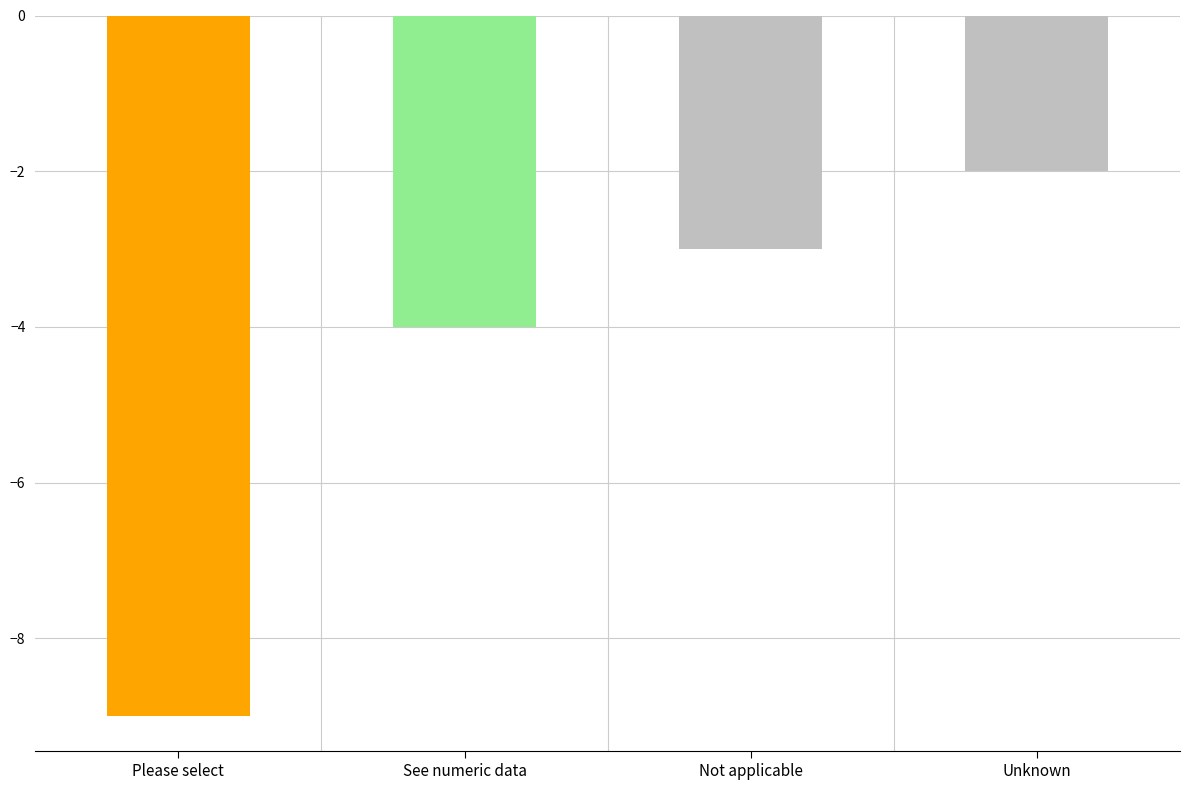

What is the value of the 1st bar from the left?

-9